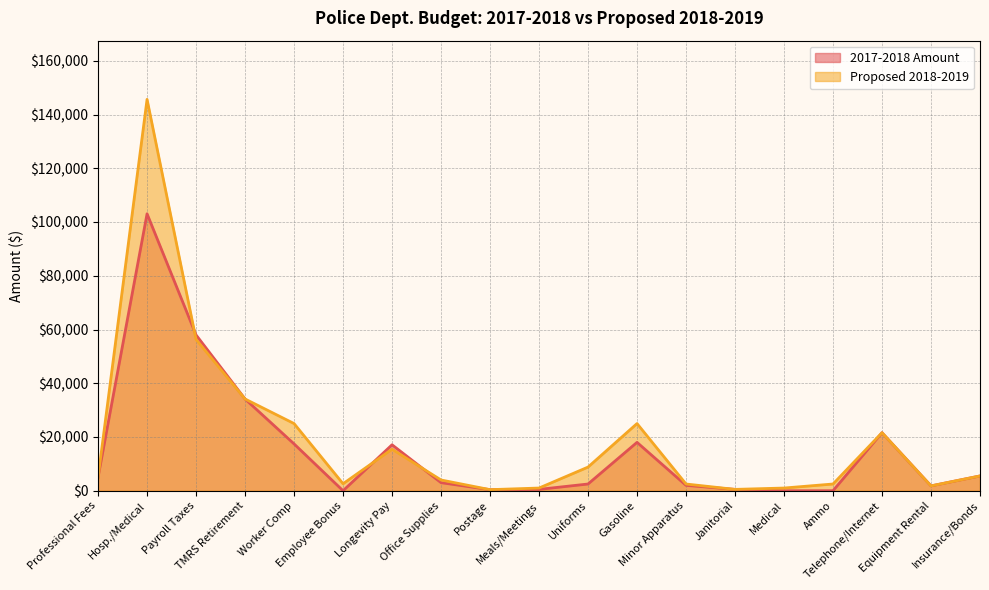

At which label does 2017-2018 Amount reach its peak?

Hosp./Medical